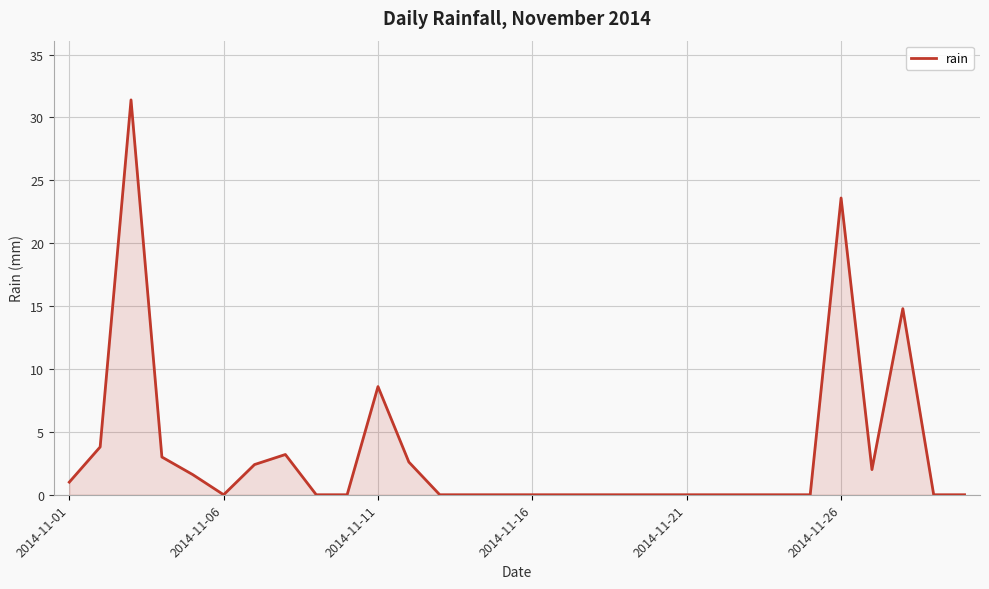

What is the greatest value displayed?

31.4